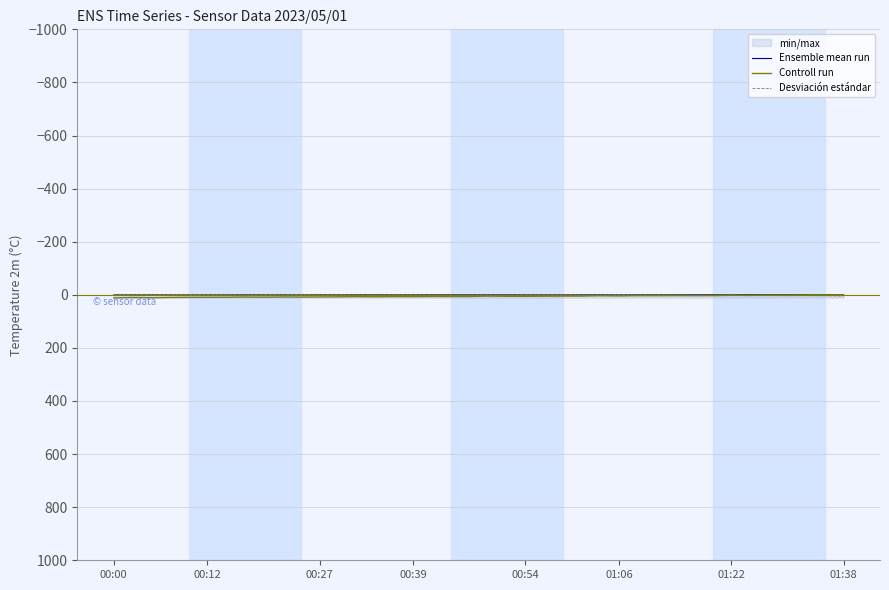

Which series has the widest spread of values?

Controll run